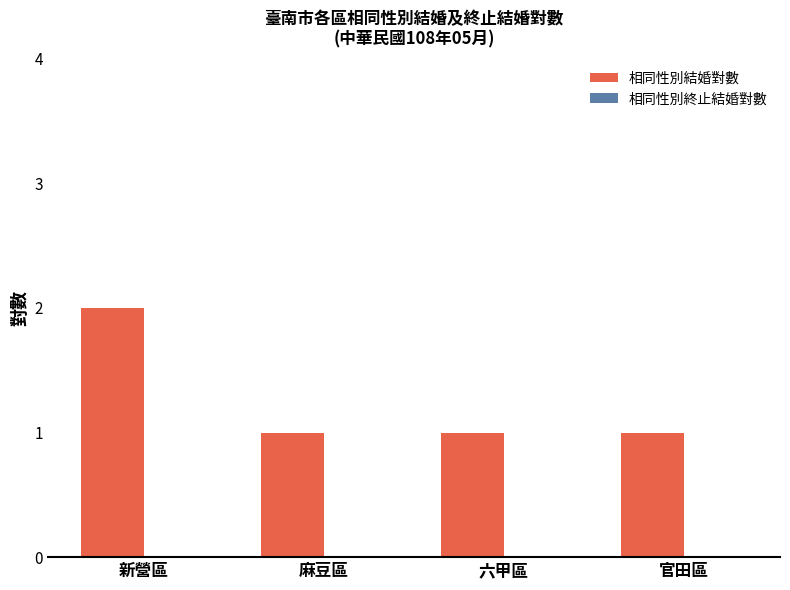

What is the label of the 1st bar from the left?

新營區